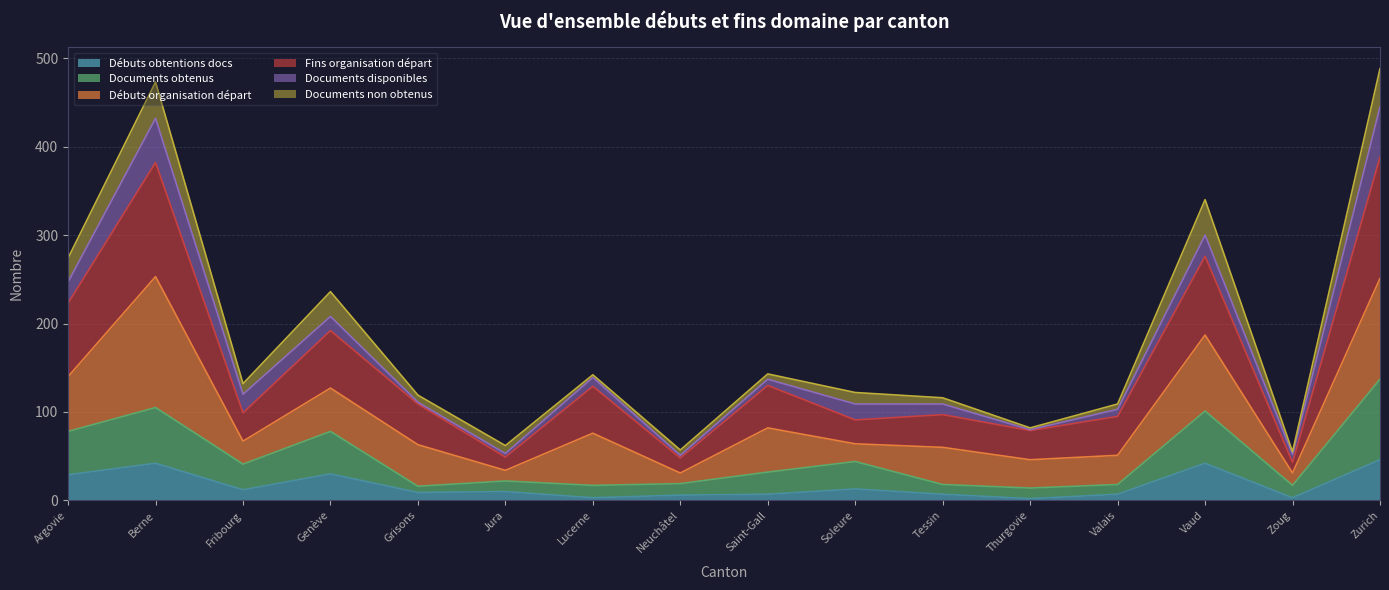

Where does the Documents obtenus series first go above 32?

Argovie